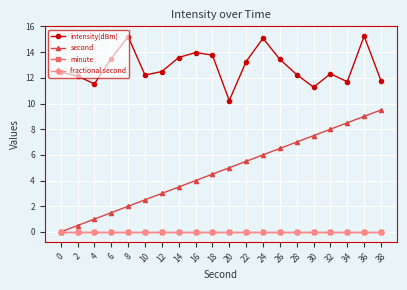

What is the difference between the highest and lowest values at 0?

12.4